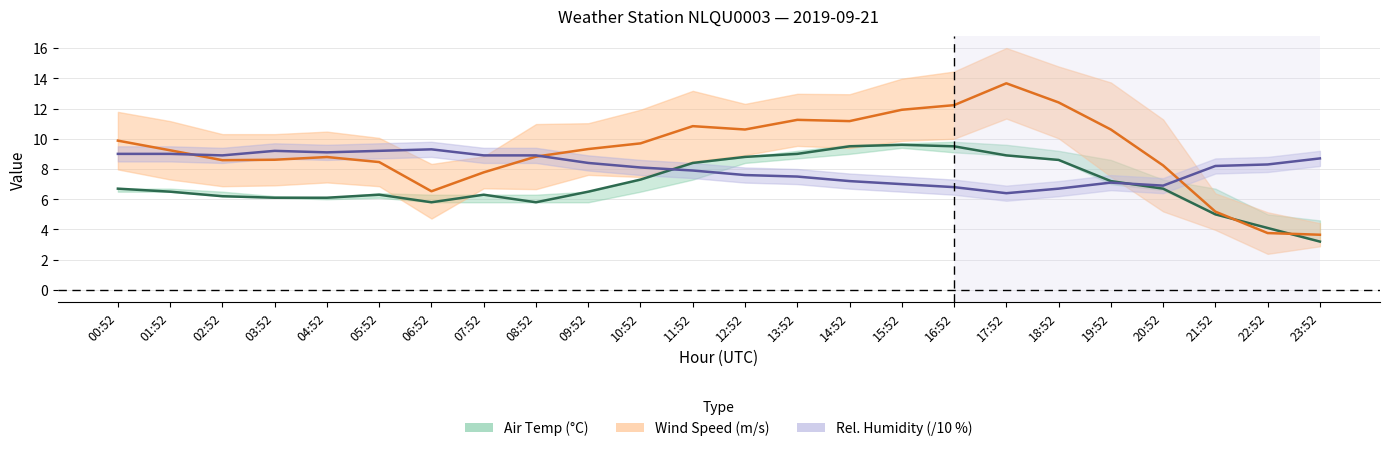

Which has a higher value, 15:52 or 12:52?

15:52